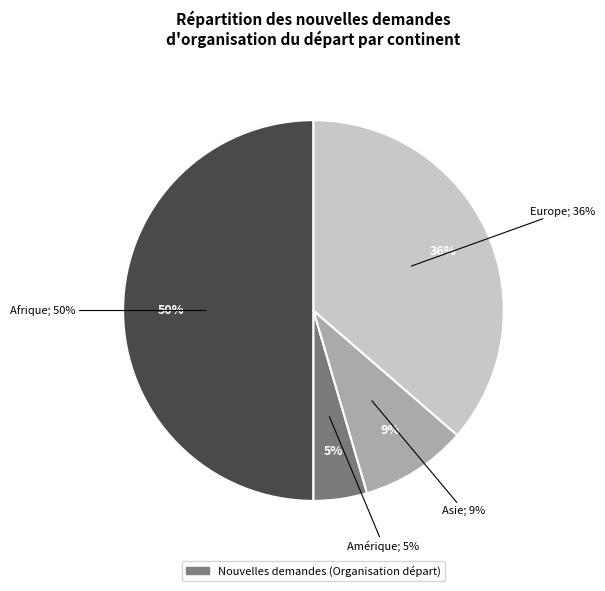

What percentage is NOT represented by Amérique?

95.5%